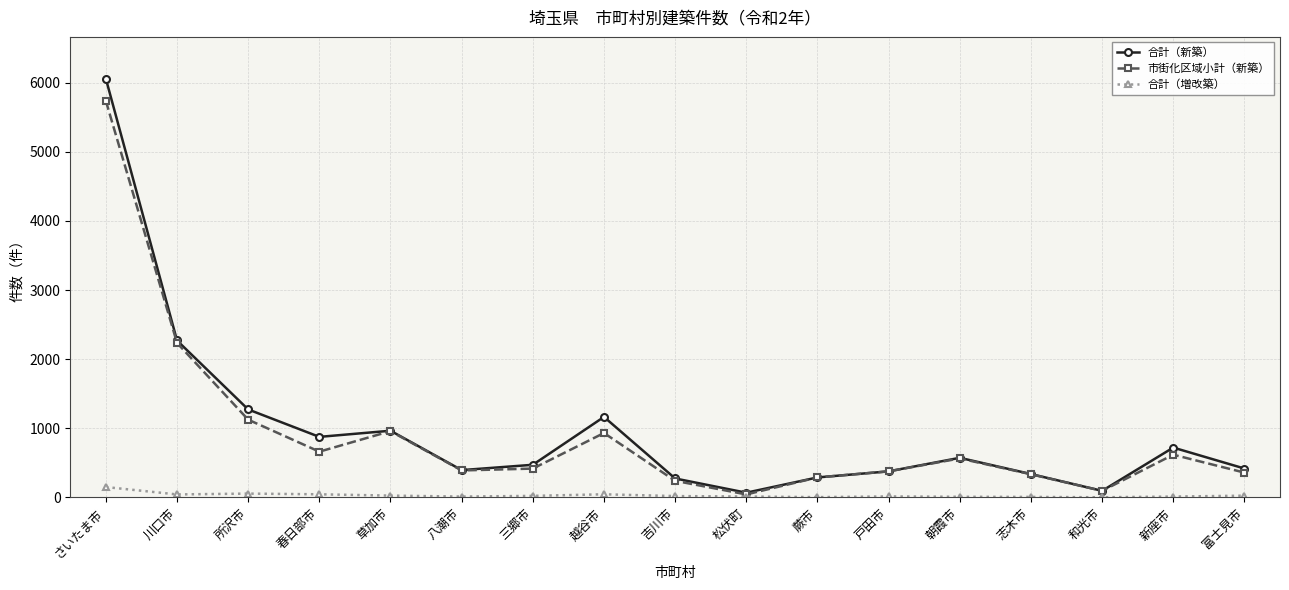

How many interior local valleys does the 市街化区域小計（新築） series have?

4